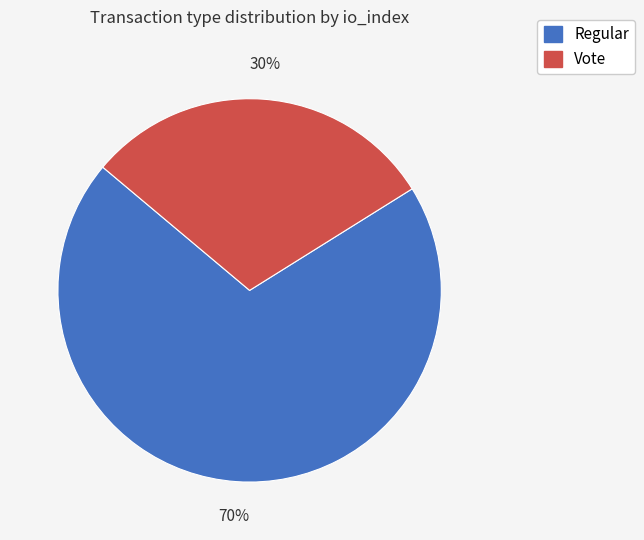

Rank the categories by value from highest to lowest.

Regular, Vote